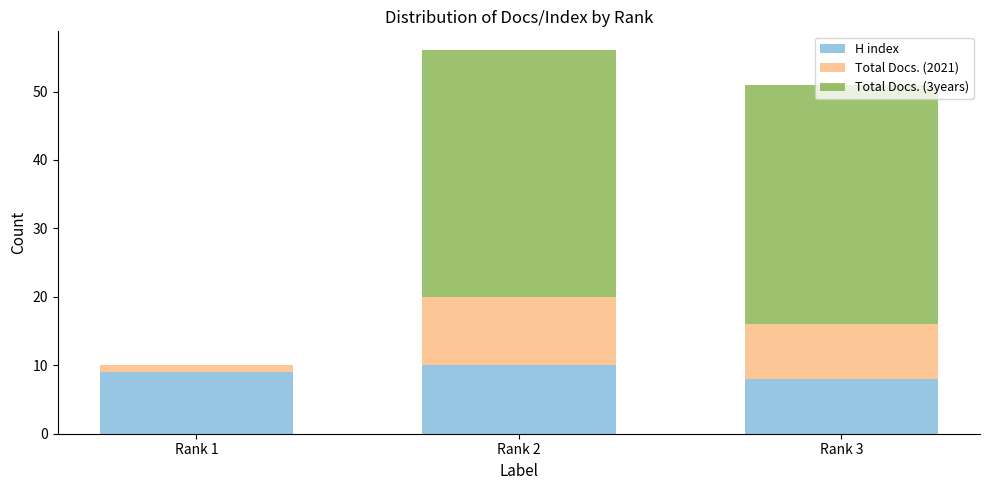

What is the sum of all H index values?

27